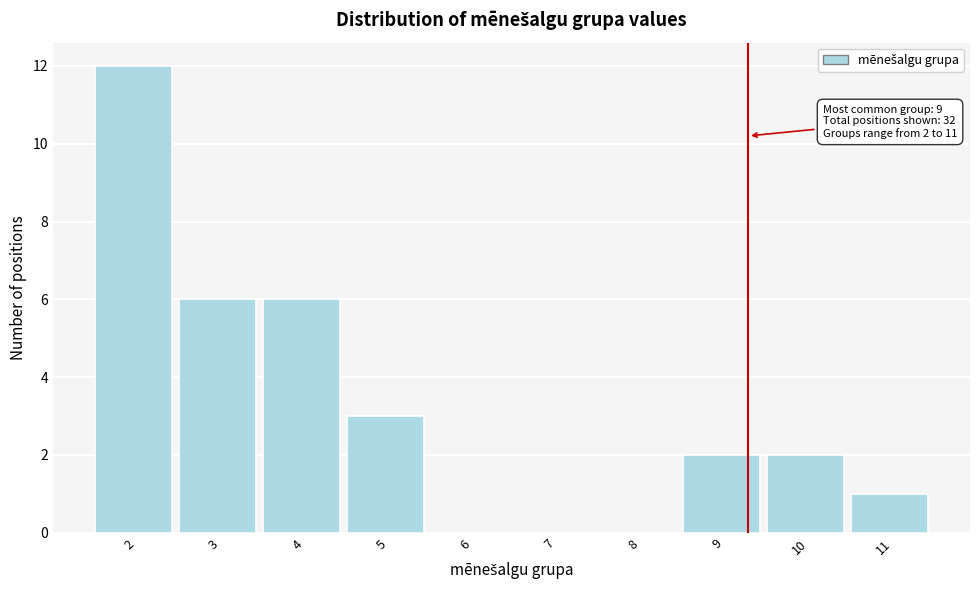

Reading right to left, list all the values displayed in this chart.

11=1	10=2	9=2	8=0	7=0	6=0	5=3	4=6	3=6	2=12